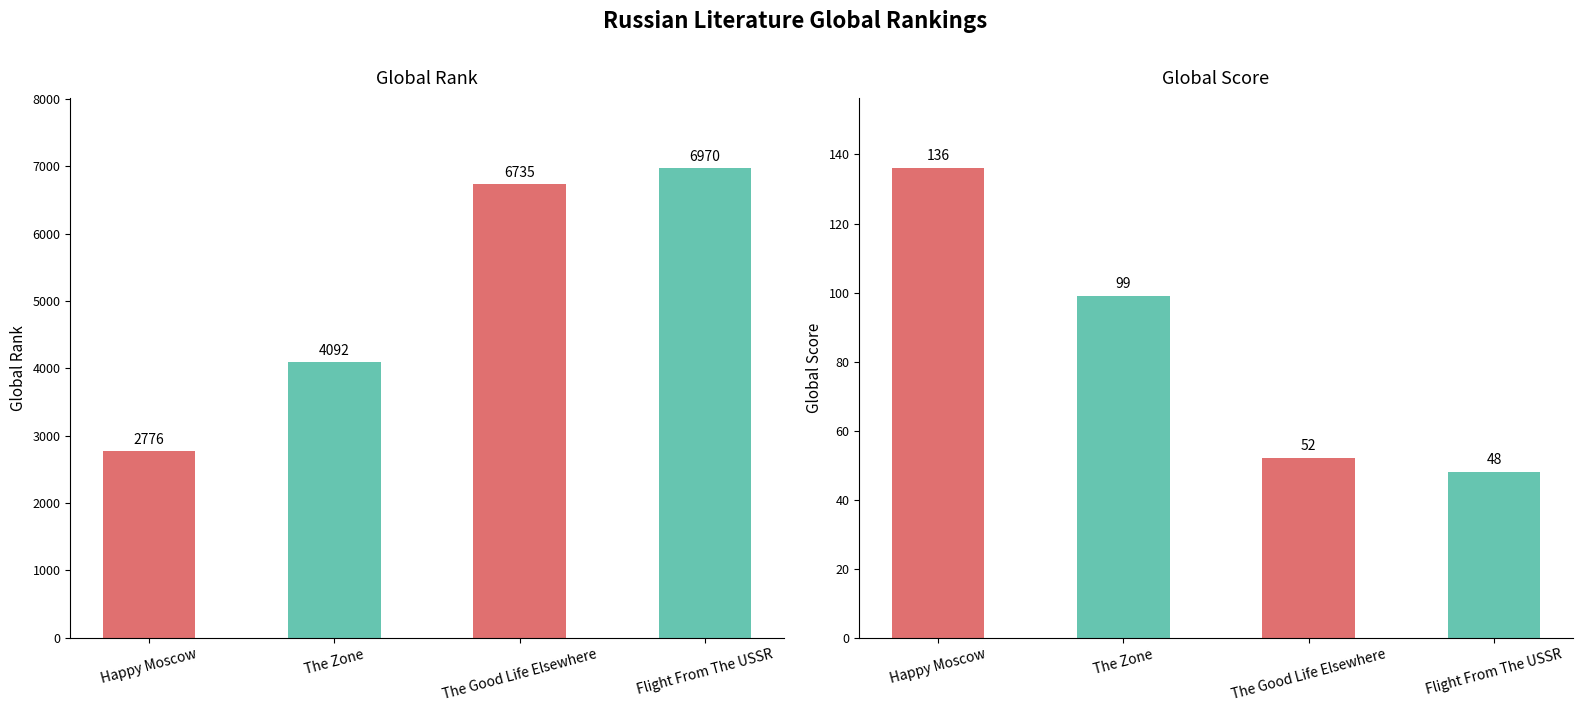

True or false: Global Score has a value of 48 at Flight From The USSR.

True